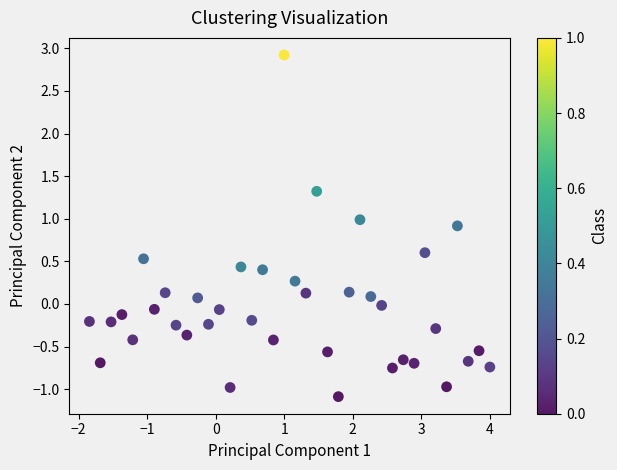

What is the range of Y values (max minus min)?

4.0